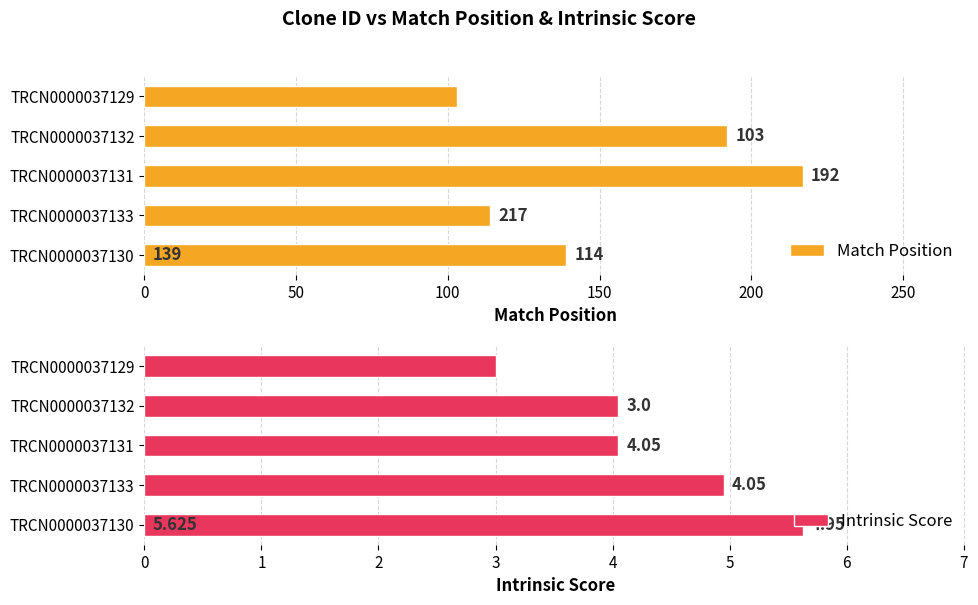

At which label does Match Position reach its minimum?

TRCN0000037129